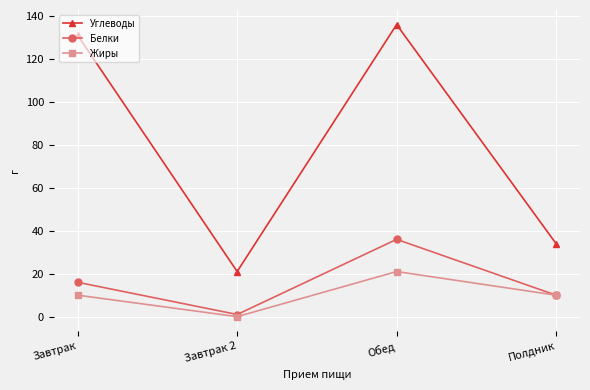

What is the difference between the Белки values at Завтрак 2 and Обед?

35